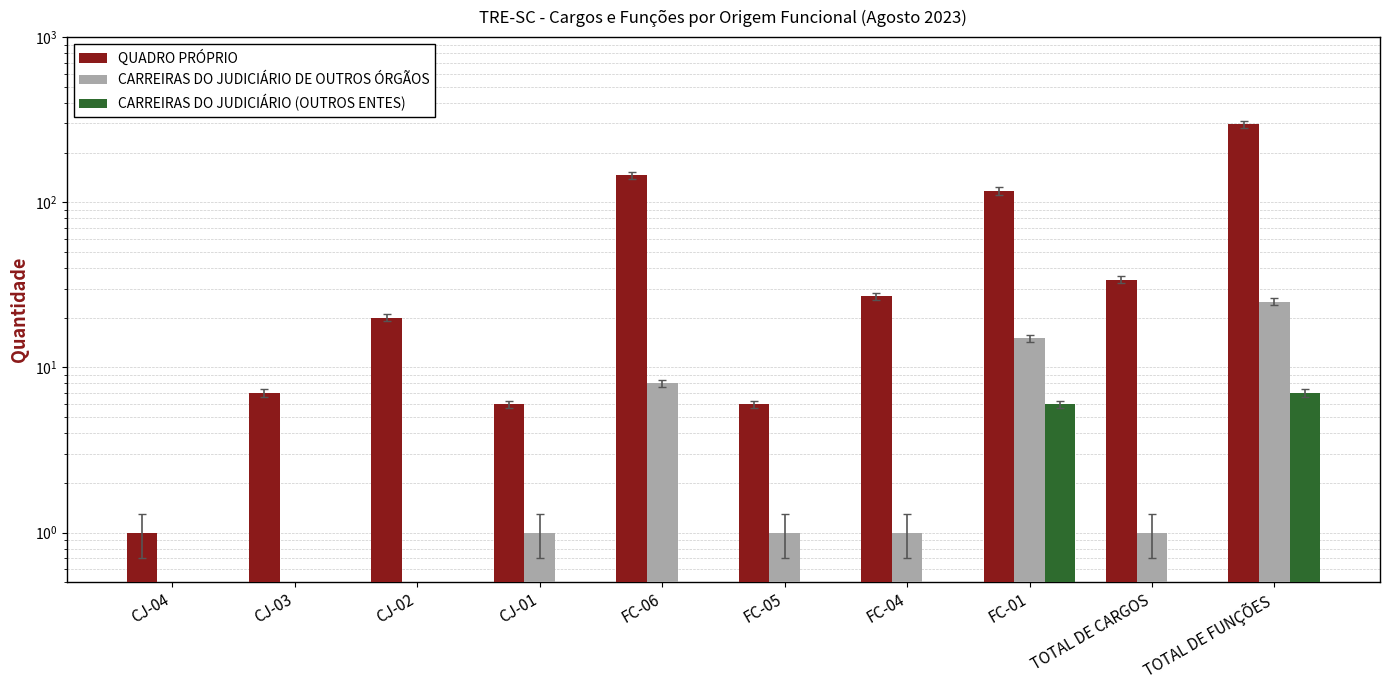

What is the sum of the QUADRO PRÓPRIO values at FC-05 and FC-01?

123